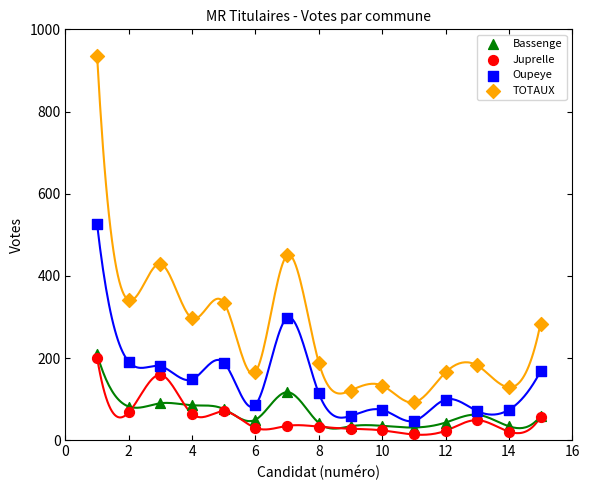

In the TOTAUX series, what Y value is closest to 514?

450